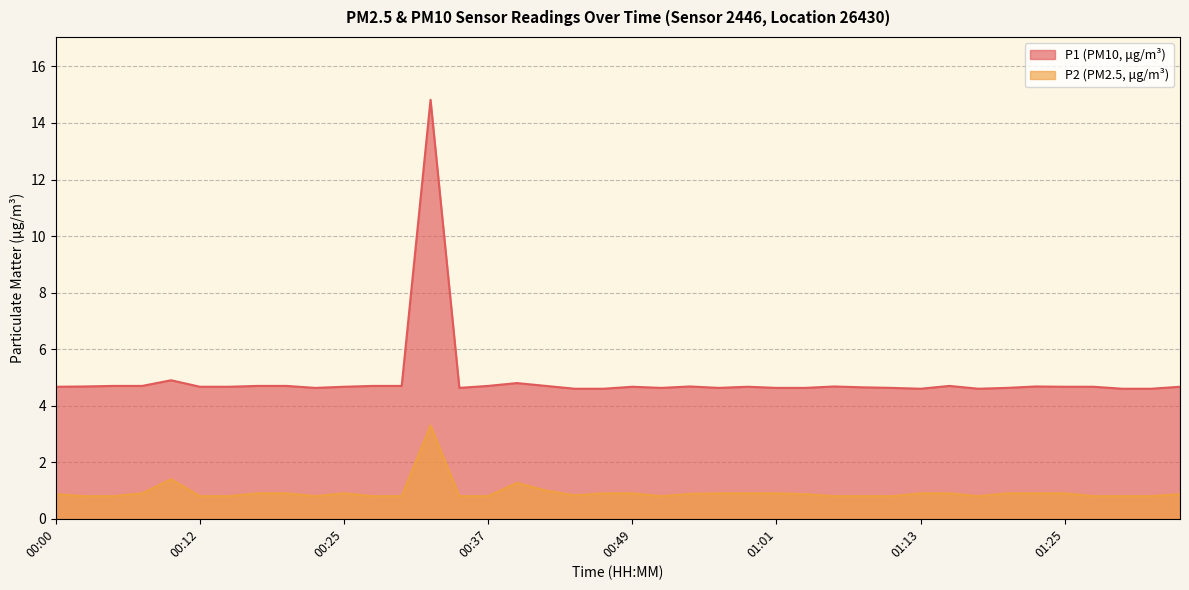

True or false: P1 has a value of 4.7 at 00:42.

True